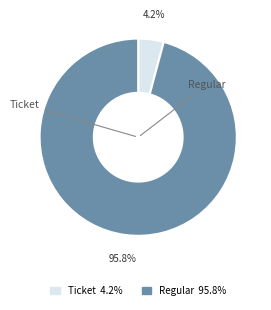

Does any single category account for the majority?

Yes